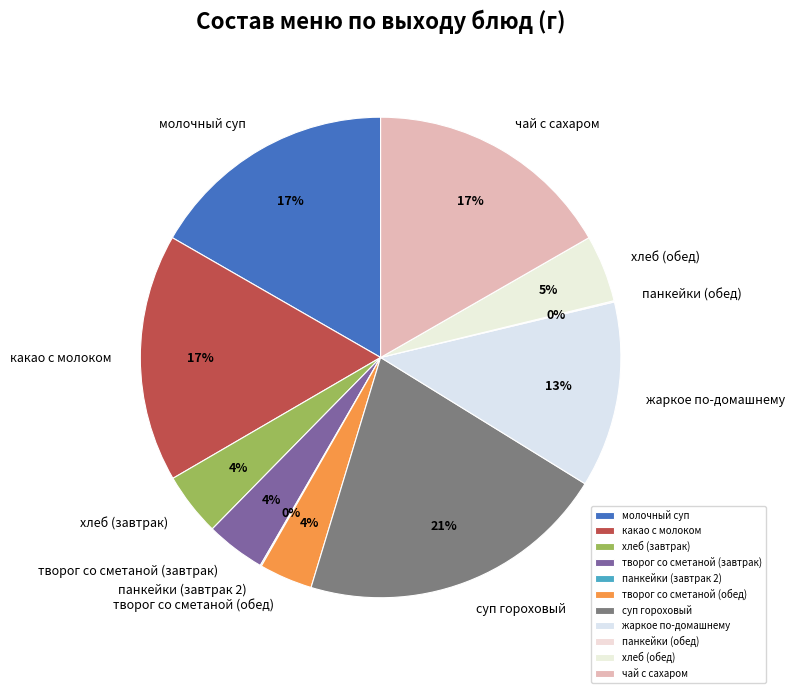

Approximately how many times larger is the value at какао с молоком compared to молочный суп?

1.0